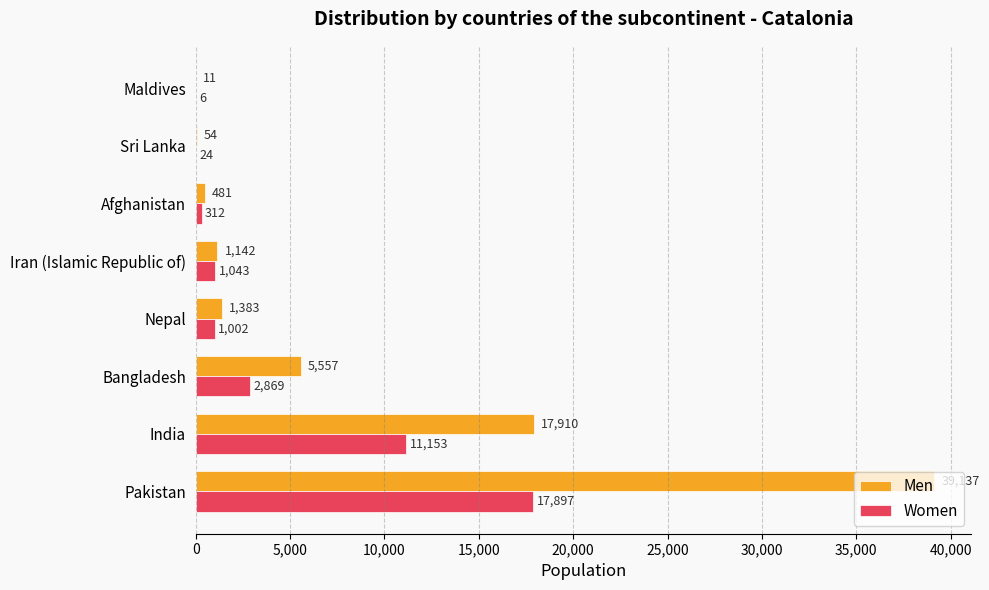

How many distinct data groups are displayed?

2